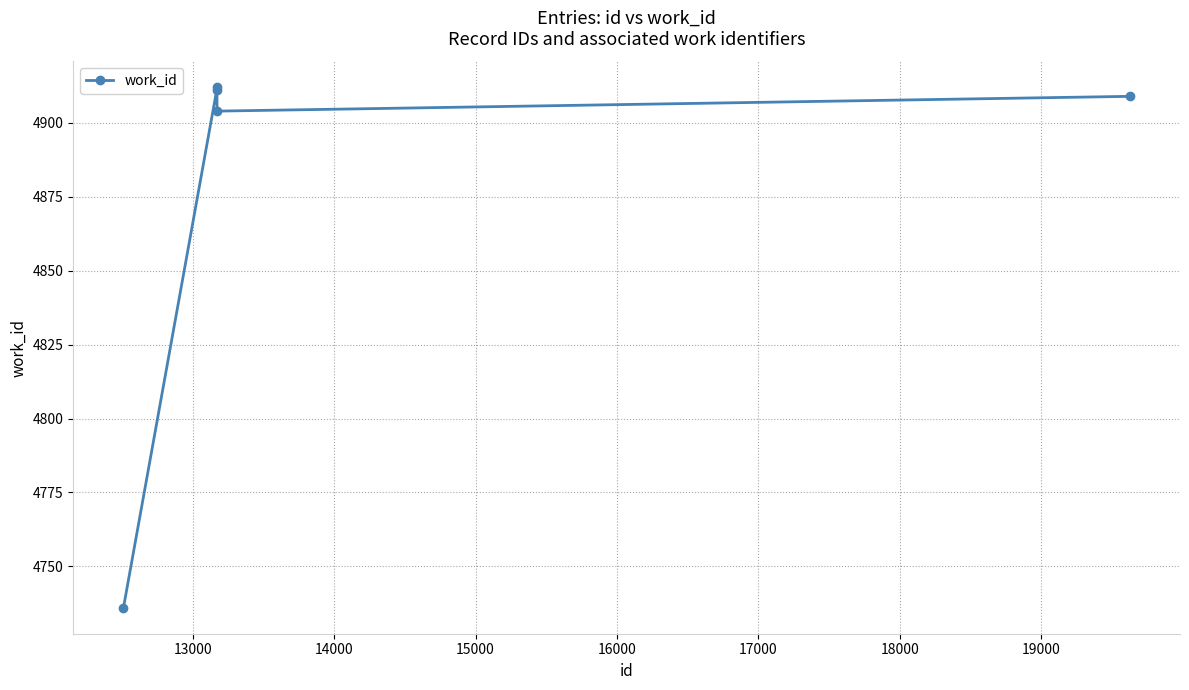

How many values are below 4909?

2